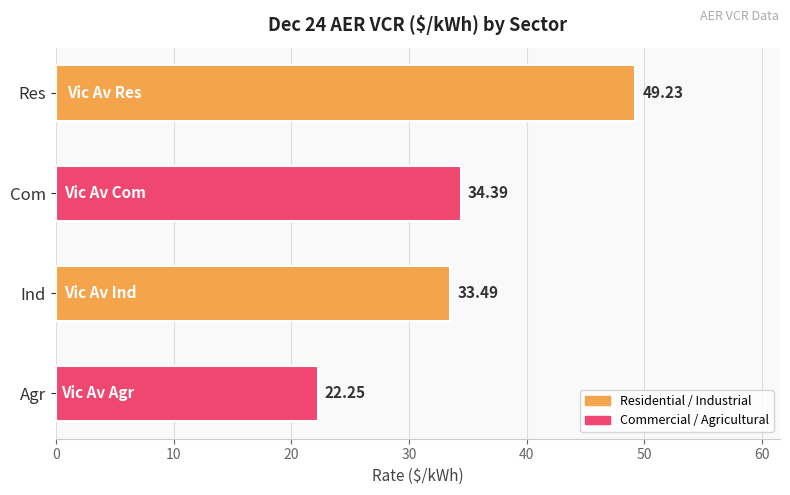

Rank the categories by value from highest to lowest.

Res, Com, Ind, Agr